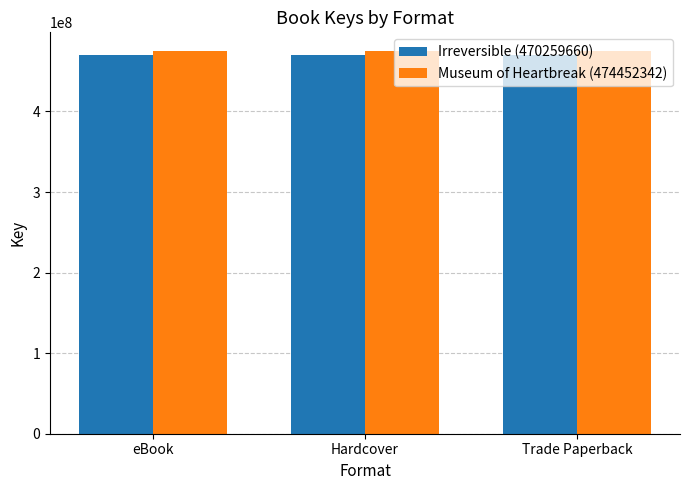

What is the total value across all series at Hardcover?

944712002